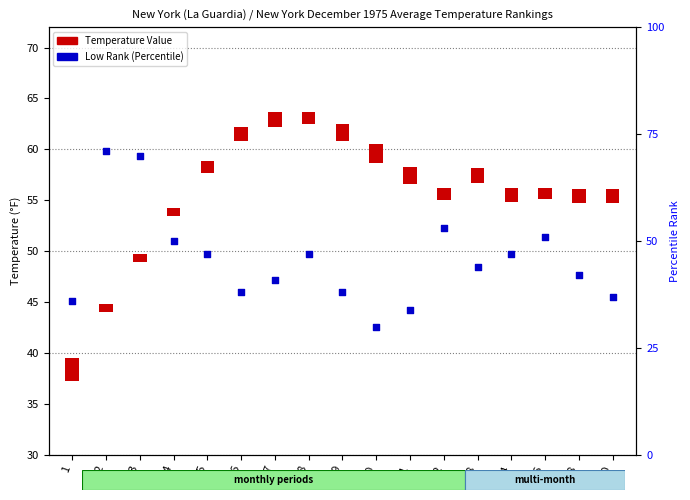

Which series contains the lowest Y value?

Temperature Value